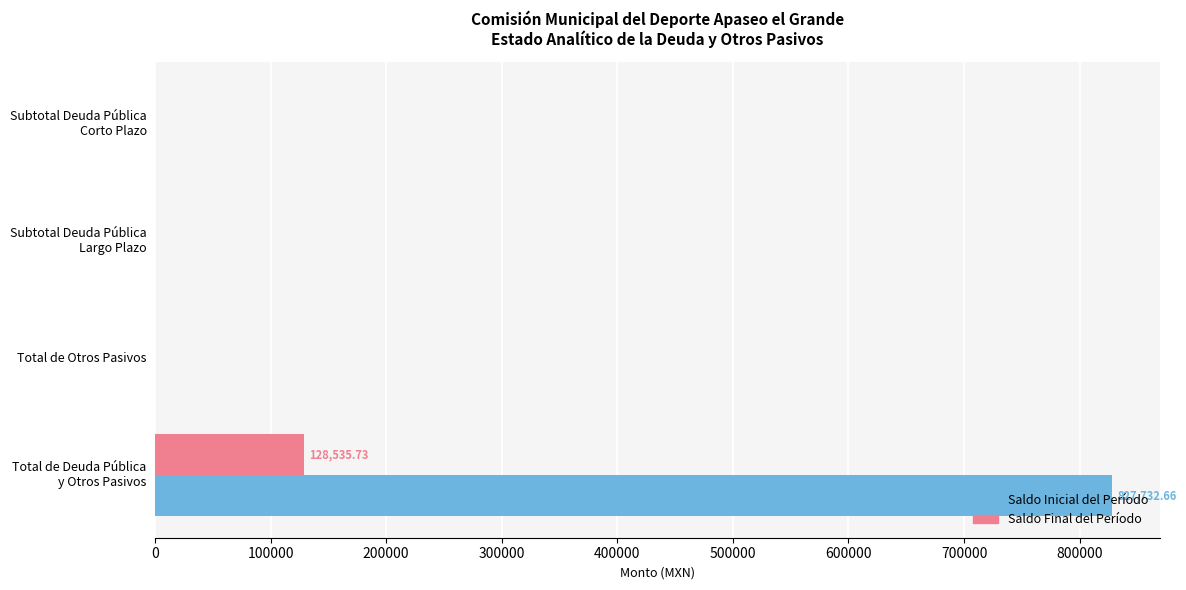

What is the sum of all Saldo Inicial del Período values?

827732.7